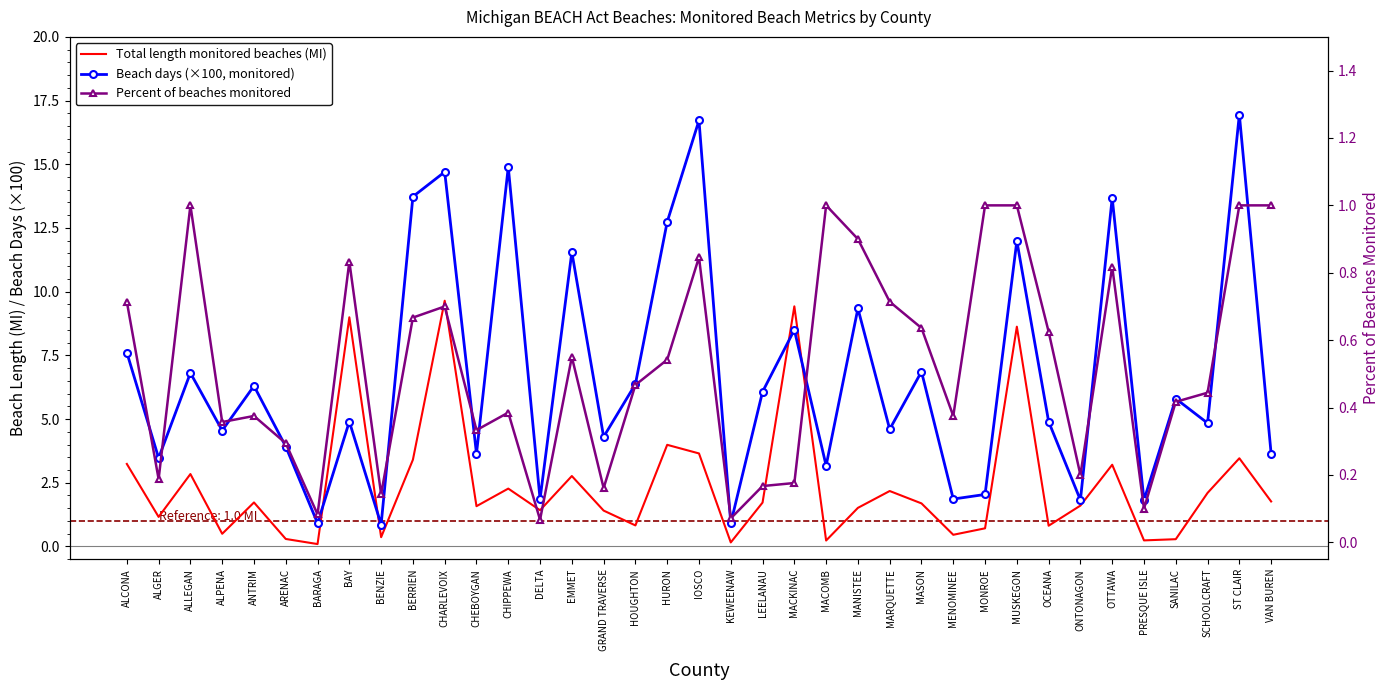

Which series has the largest range (max minus min)?

Beach days (×100, monitored)